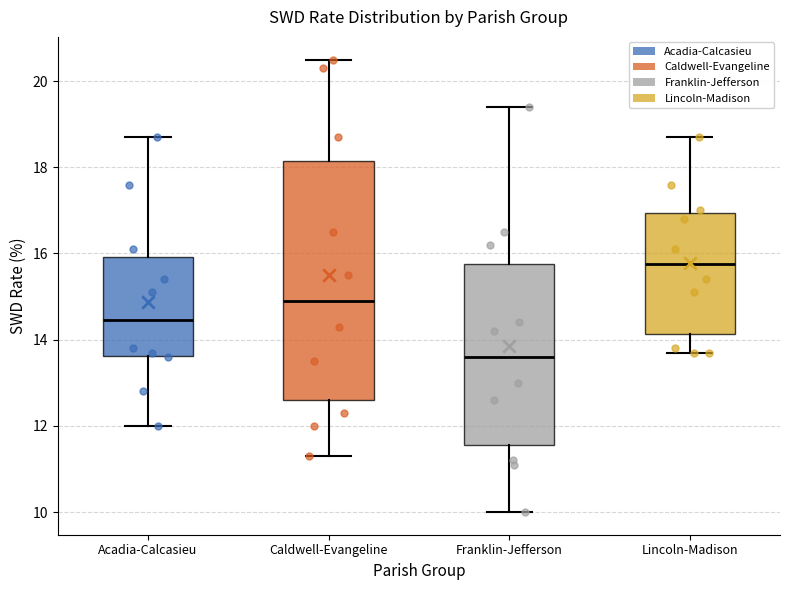

Reading left to right, transcribe this box plot: for each box, give where its median line is, the range the box spans, and where its two whiskers end, as read against the y-axis. The values are not printed on the chart, so give them approximately, as read against the axis.

Acadia-Calcasieu: median 14.4, box 13.6 to 16.0, whiskers 12.0 to 18.8
Caldwell-Evangeline: median 15.0, box 12.6 to 18.2, whiskers 11.4 to 20.6
Franklin-Jefferson: median 13.6, box 11.6 to 15.8, whiskers 10.0 to 19.4
Lincoln-Madison: median 15.8, box 14.2 to 17.0, whiskers 13.8 to 18.8